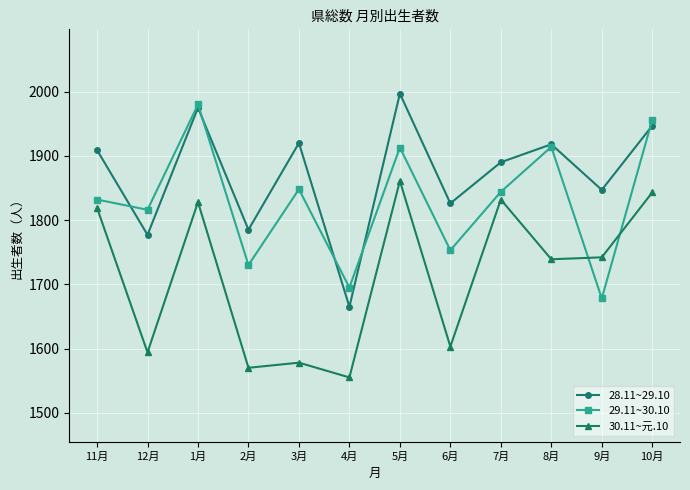

What is the difference between the highest and lowest values at 3月?

342